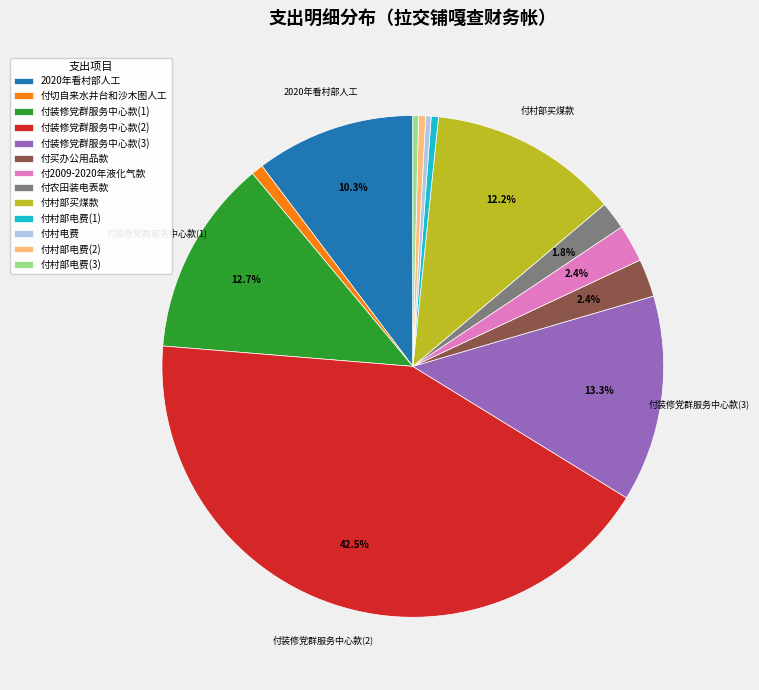

Is there any slice that represents more than half of the pie?

No